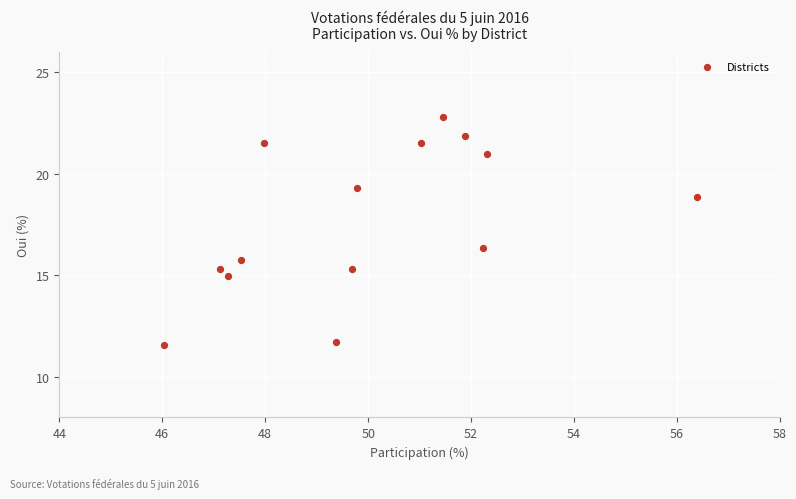

What Y value in the scatter plot is closest to 17?

16.3